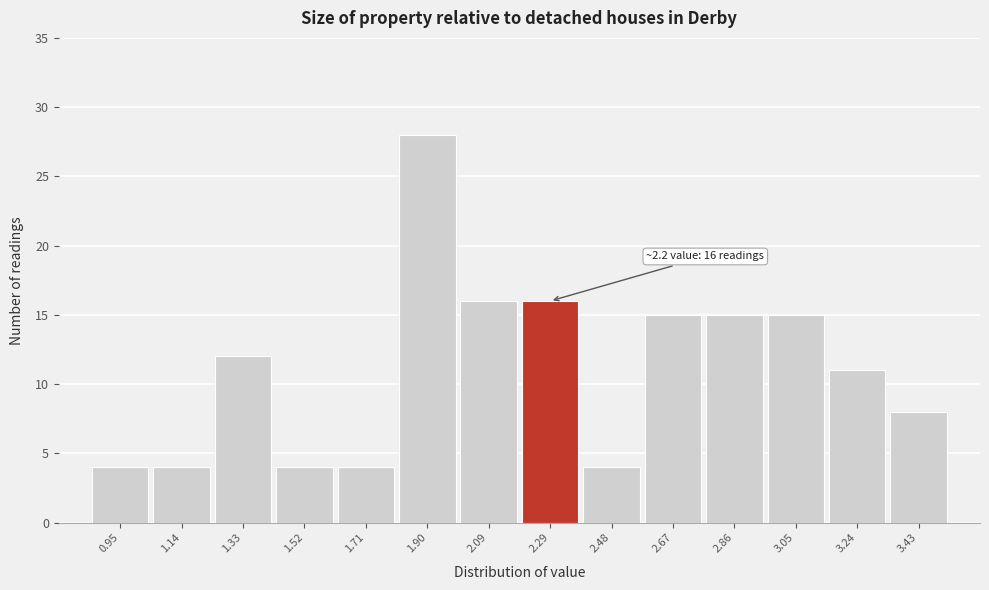

Which range on the x-axis has the tallest bar?

1.80 to 2.00